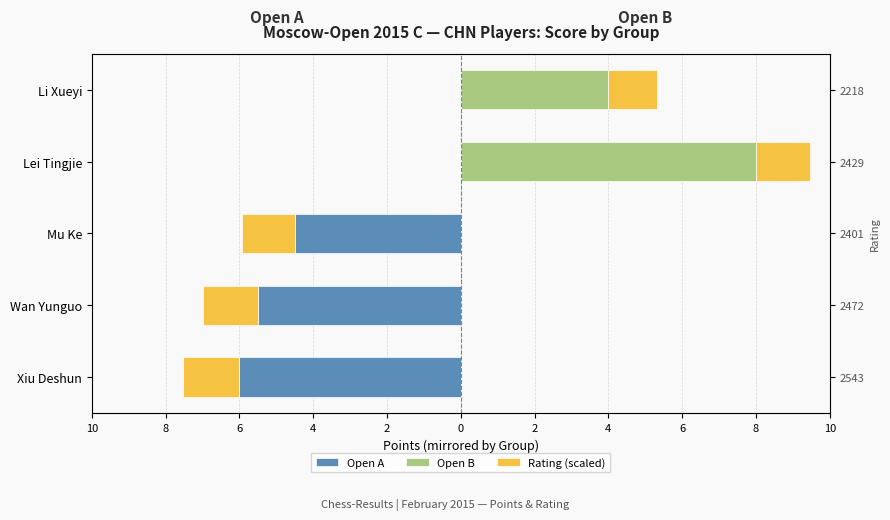

How many bars are there in total?

15